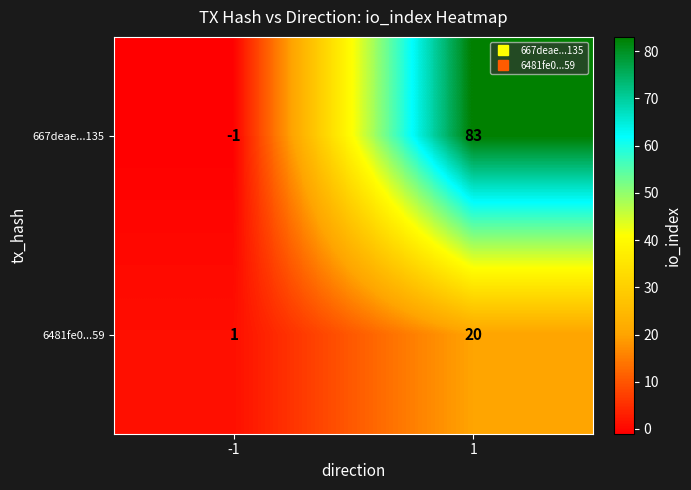

What is the spread (max minus min) of values at -1?

2